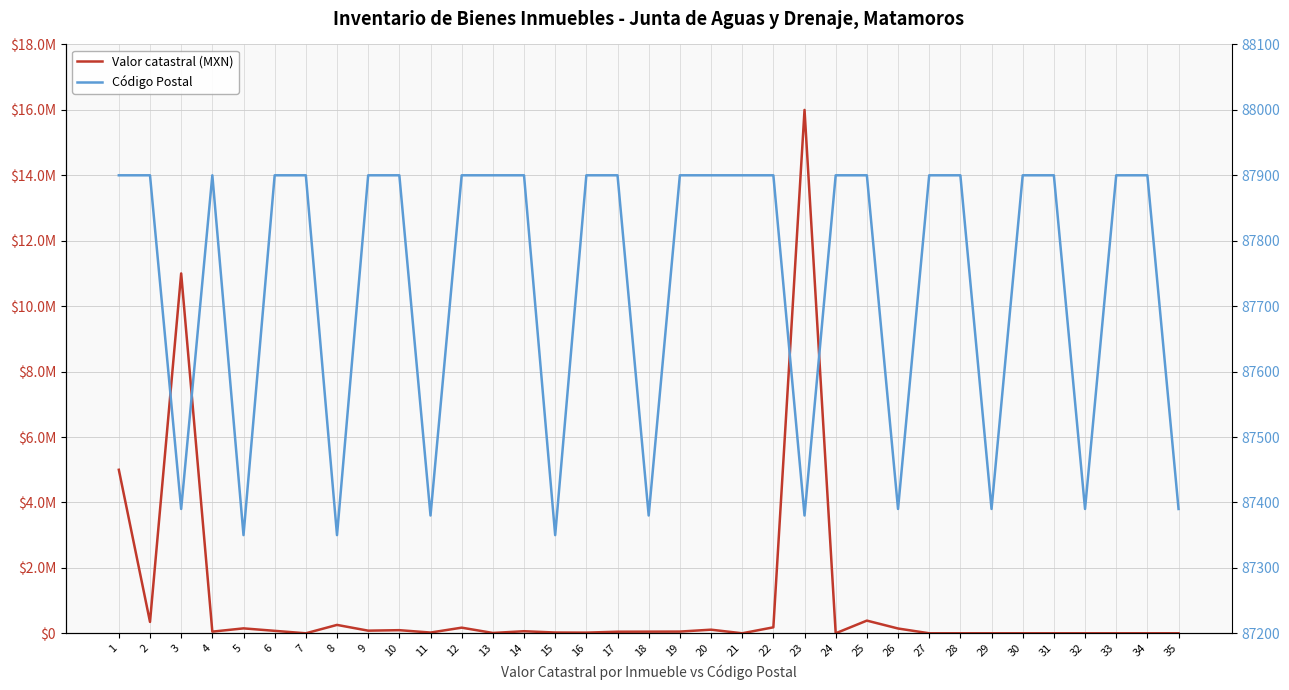

Reading left to right, list all the values displayed in this chart.

Valor catastral (MXN): 1=4998000.0	2=347287.5	3=11000000.0	4=50000.0	5=150000.0	6=74800.0	7=1.0	8=255948.0	9=80000.0	10=95000.0	11=22500.0	12=171832.0	13=10000.0	14=62730.0	15=23400.0	16=20000.0	17=48000.0	18=50000.0	19=52000.0	20=110000.0	21=1.0	22=182208.0	23=15998598.0	24=1.0	25=387376.0	26=146143.0	27=1.0	28=1.0	29=1.0	30=1.0	31=1.0	32=1.0	33=1.0	34=1.0	35=1.0
Código Postal: 1=87900.0	2=87900.0	3=87390.0	4=87900.0	5=87350.0	6=87900.0	7=87900.0	8=87350.0	9=87900.0	10=87900.0	11=87380.0	12=87900.0	13=87900.0	14=87900.0	15=87350.0	16=87900.0	17=87900.0	18=87380.0	19=87900.0	20=87900.0	21=87900.0	22=87900.0	23=87380.0	24=87900.0	25=87900.0	26=87390.0	27=87900.0	28=87900.0	29=87390.0	30=87900.0	31=87900.0	32=87390.0	33=87900.0	34=87900.0	35=87390.0